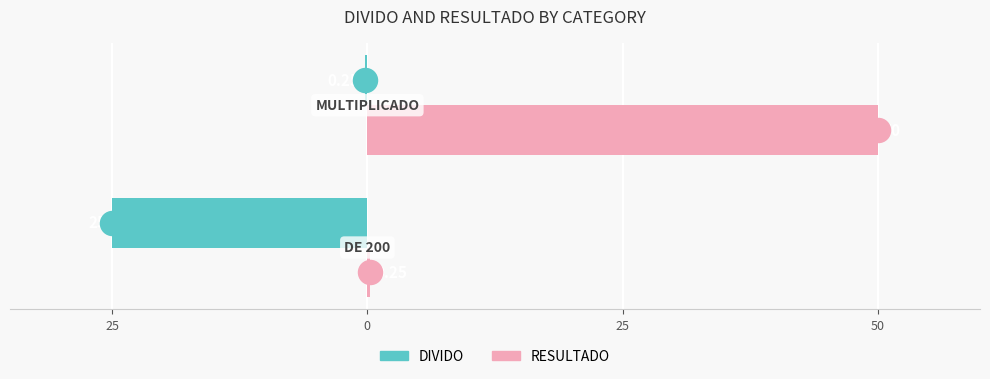

At how many categories does at least one series exceed 42?

1